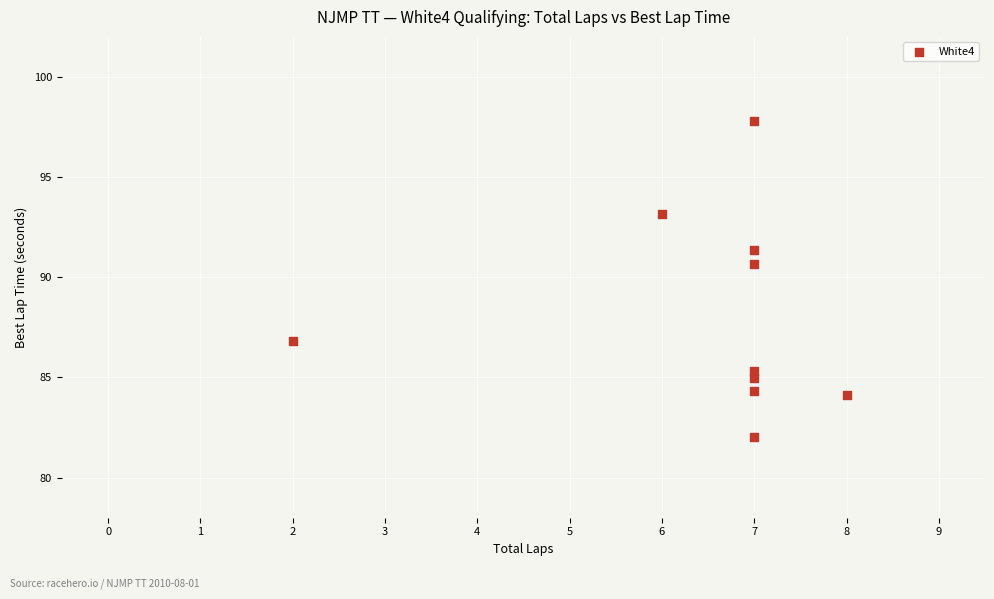

What is the range of Y values (max minus min)?

15.8